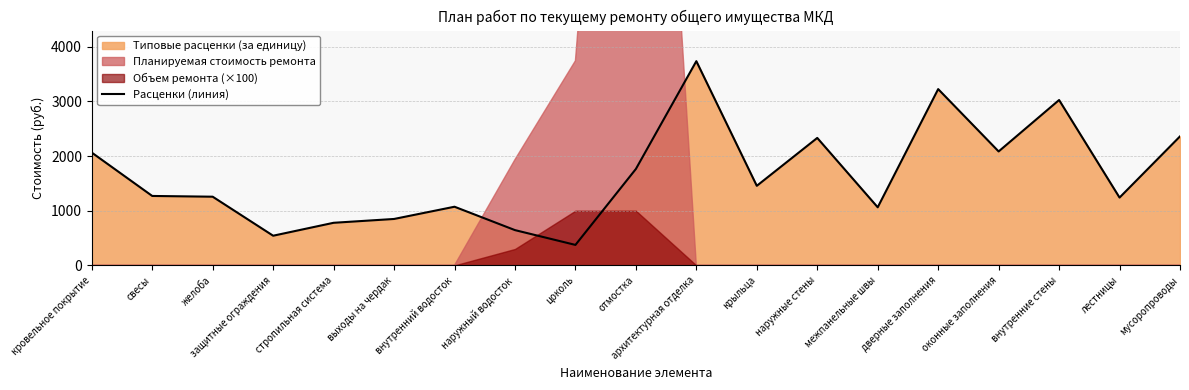

What is the ratio of the value at наружный водосток to the value at дверные заполнения?

0.2